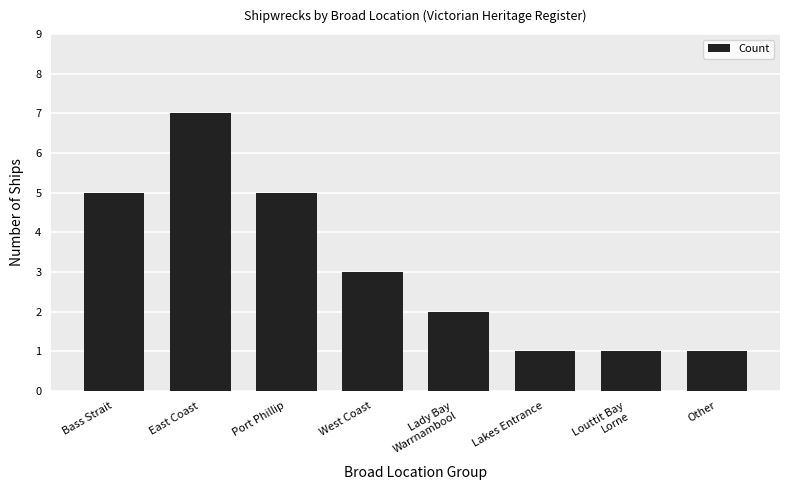

The value at Bass Strait is 5. True or false?

True